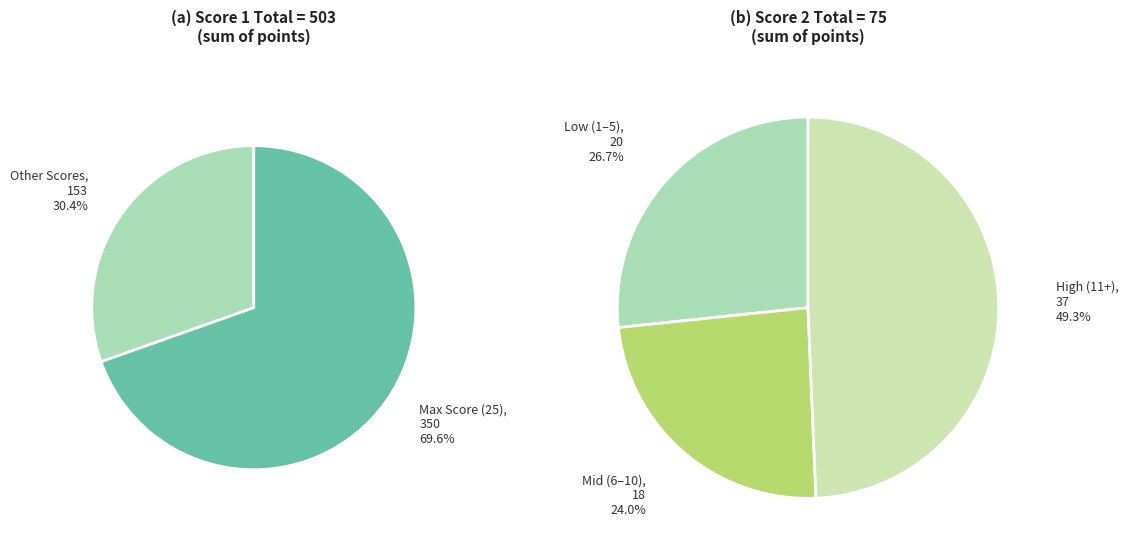

The Board 12 slice represents 1% of the pie. True or false?

False